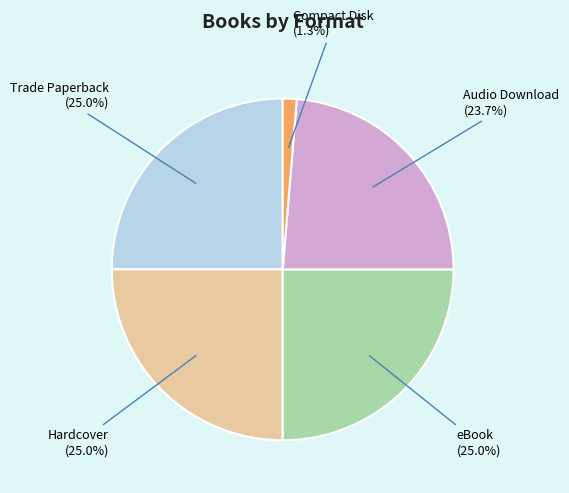

Does any single category account for the majority?

No